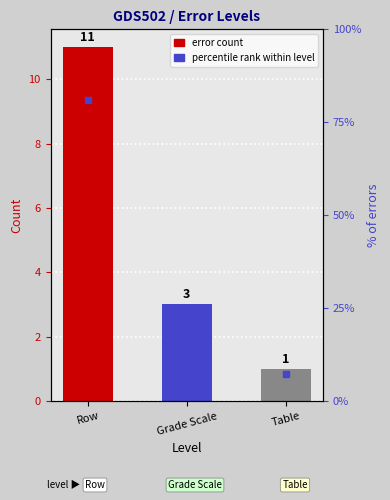

Does the chart contain stacked bars?

No